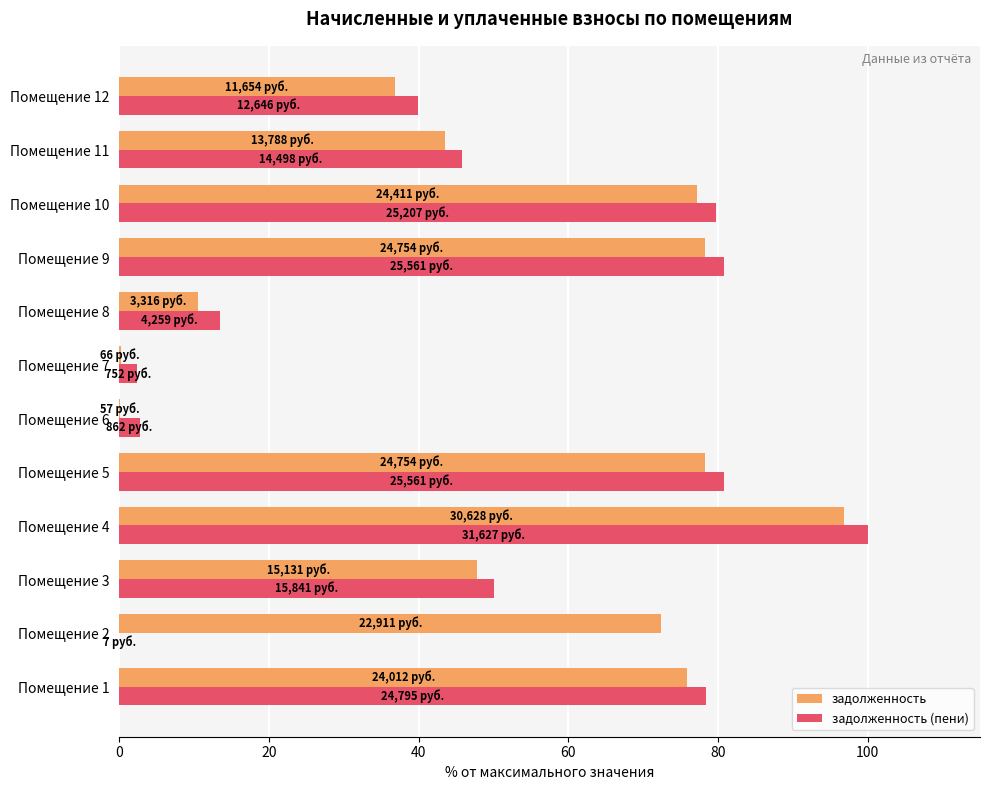

Which category has the highest value in the задолженность series?

Помещение 4